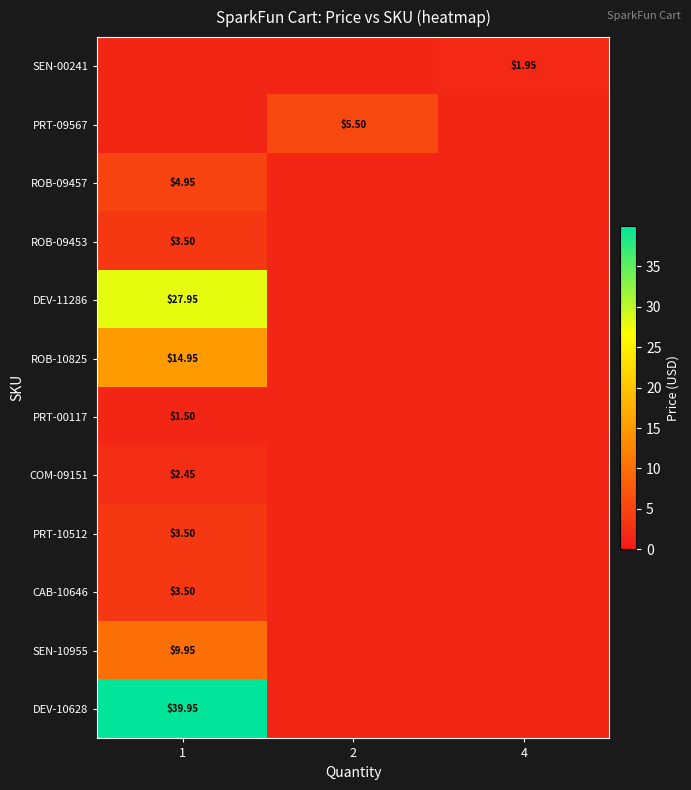

At 1, list the series in order from smallest to largest.

SEN-00241, PRT-09567, PRT-00117, COM-09151, ROB-09453, PRT-10512, CAB-10646, ROB-09457, SEN-10955, ROB-10825, DEV-11286, DEV-10628